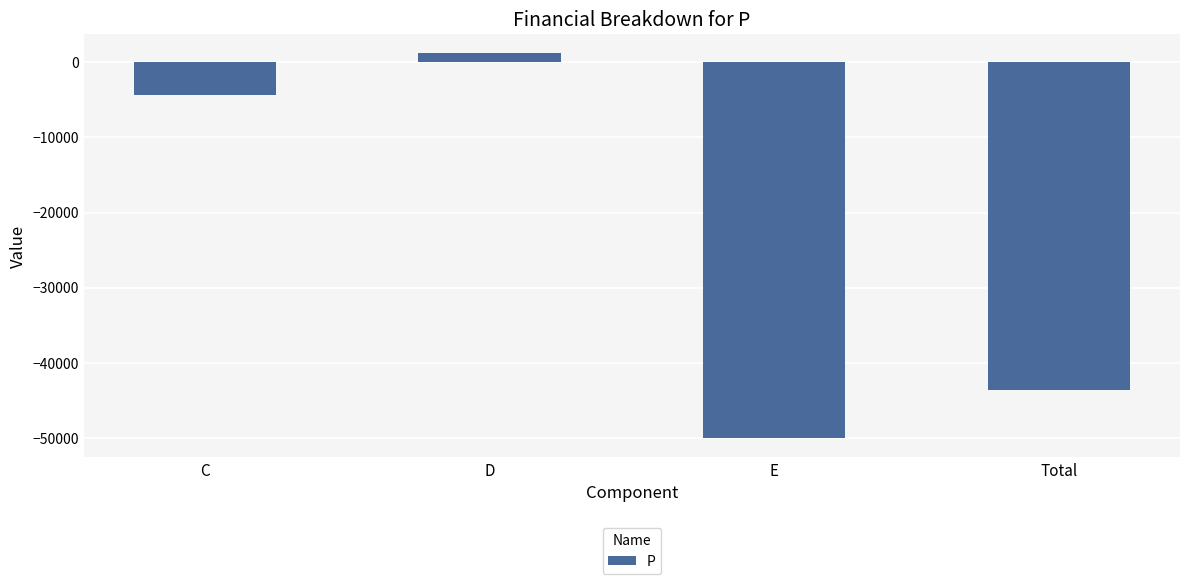

Reading right to left, what are all the values shown in this chart?

Total=-43526	E=-49995	D=1144	C=-4346